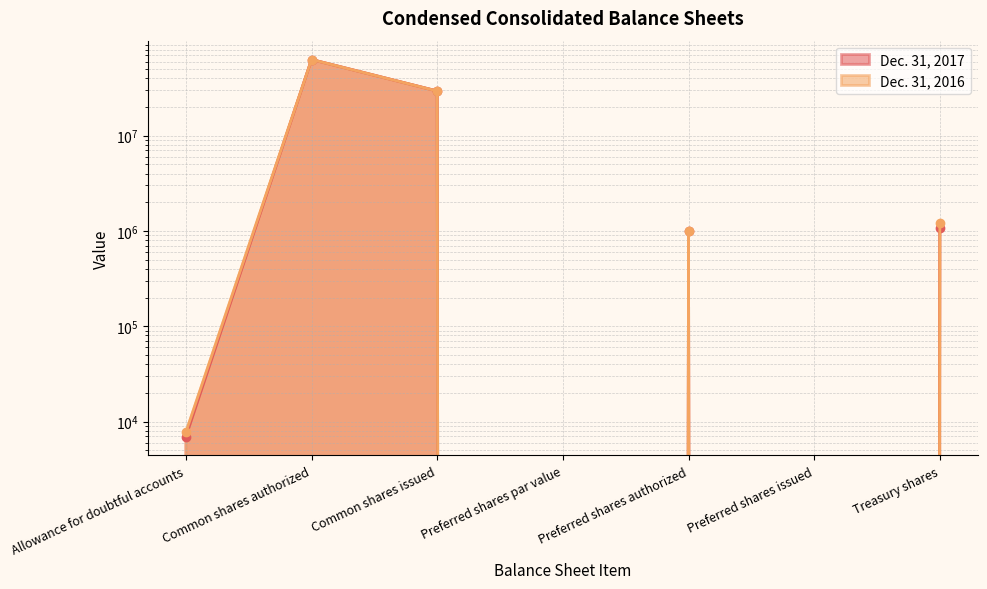

Which category has the highest value in the Dec. 31, 2017 series?

Common shares authorized